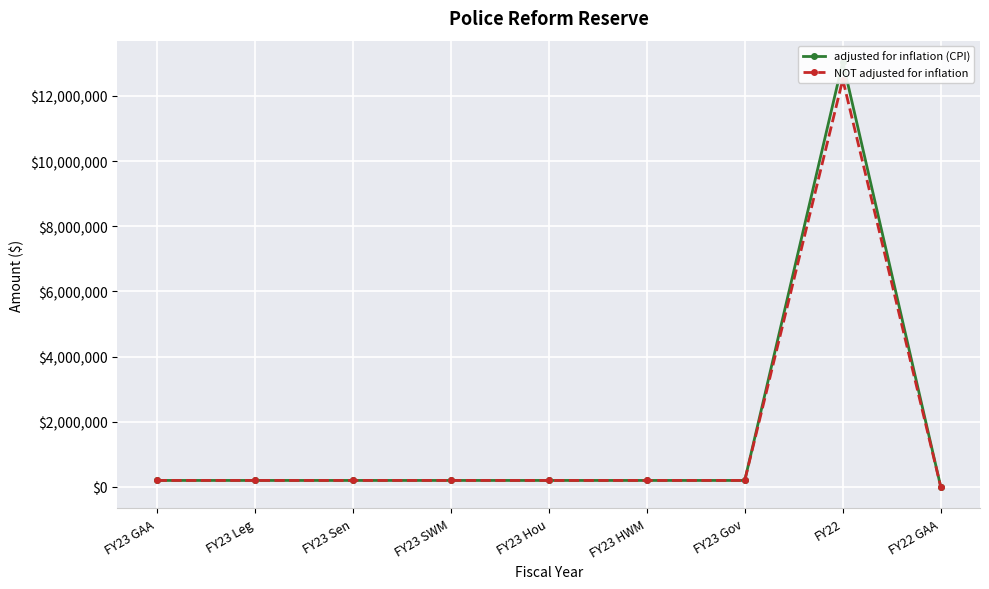

How many values in NOT adjusted for inflation are above zero?

8